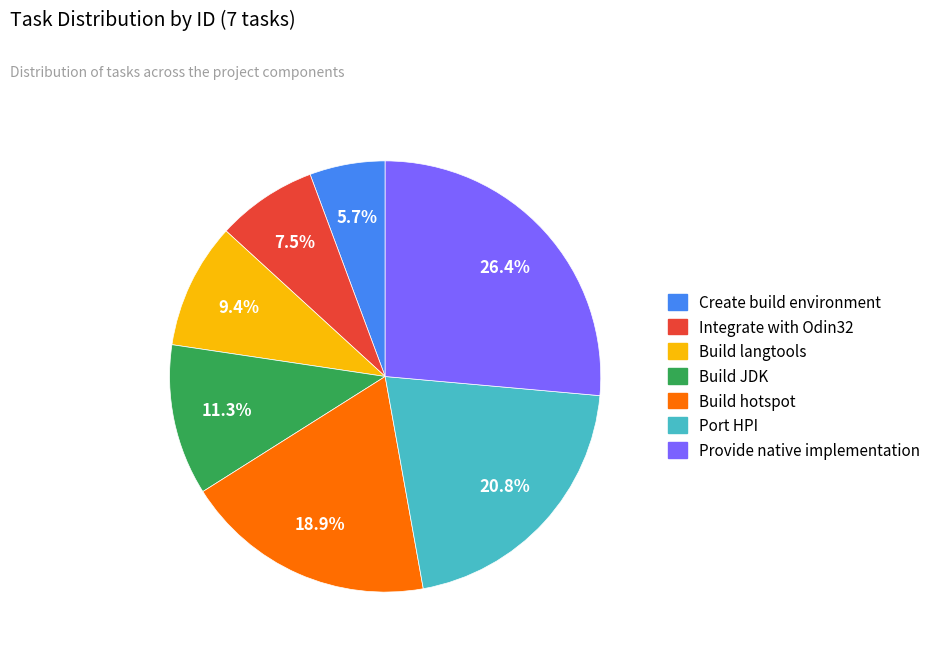

Between Port HPI and Build hotspot, which is larger?

Port HPI